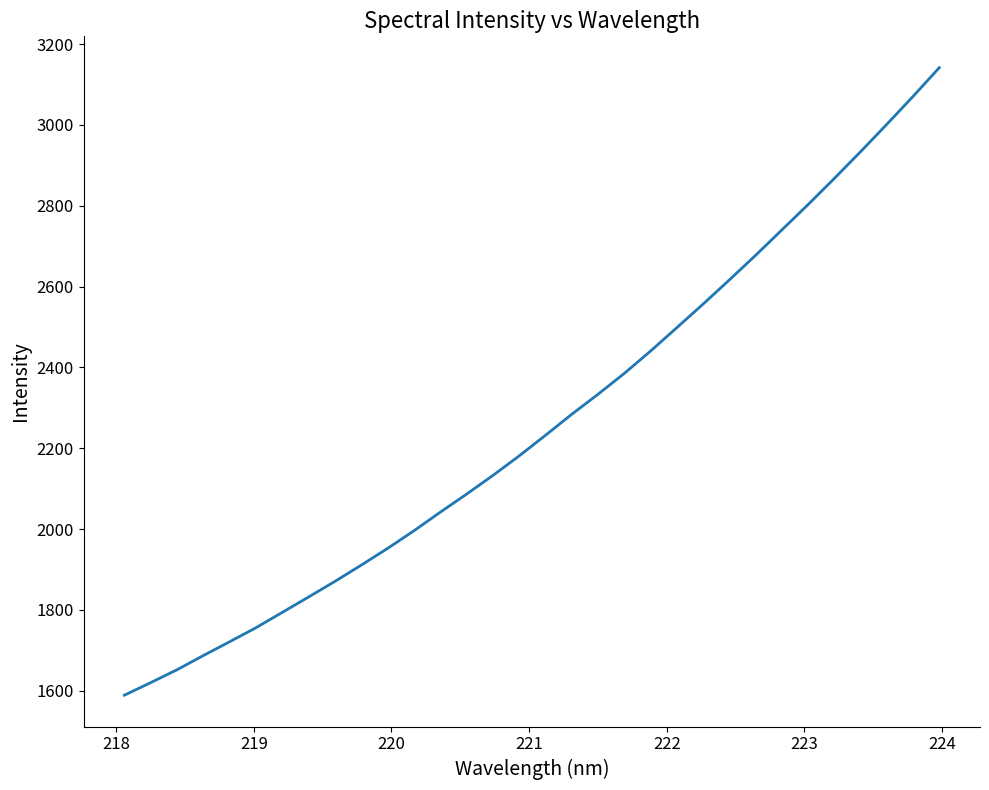

Does the chart display data point markers on the line(s)?

No